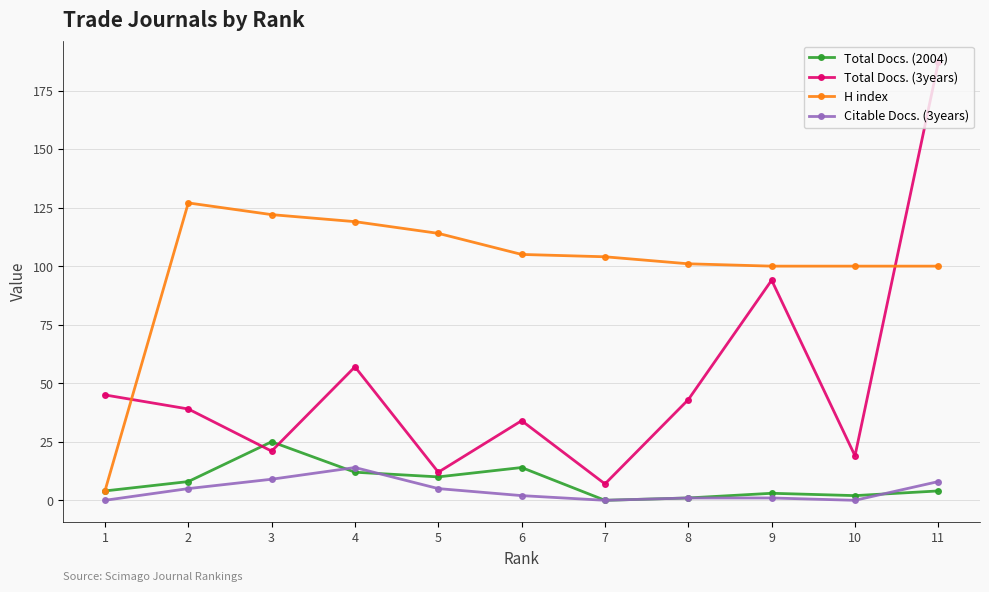

What is the difference between the highest and lowest values at 6?

103